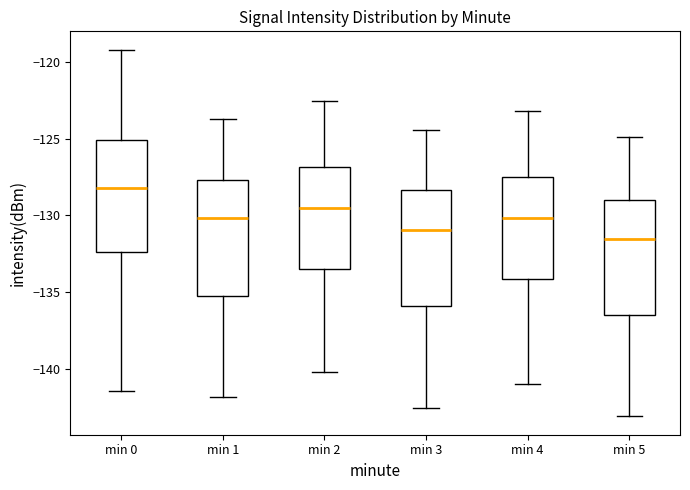

Reading left to right, transcribe this box plot: for each box, give where its median line is, the range the box spans, and where its two whiskers end, as read against the y-axis. The values are not printed on the chart, so give them approximately, as read against the axis.

min 0: median -128.0, box -132.5 to -125.0, whiskers -141.5 to -119.0
min 1: median -130.0, box -135.0 to -127.5, whiskers -142.0 to -123.5
min 2: median -129.5, box -133.5 to -127.0, whiskers -140.0 to -122.5
min 3: median -131.0, box -136.0 to -128.5, whiskers -142.5 to -124.5
min 4: median -130.0, box -134.0 to -127.5, whiskers -141.0 to -123.0
min 5: median -131.5, box -136.5 to -129.0, whiskers -143.0 to -125.0